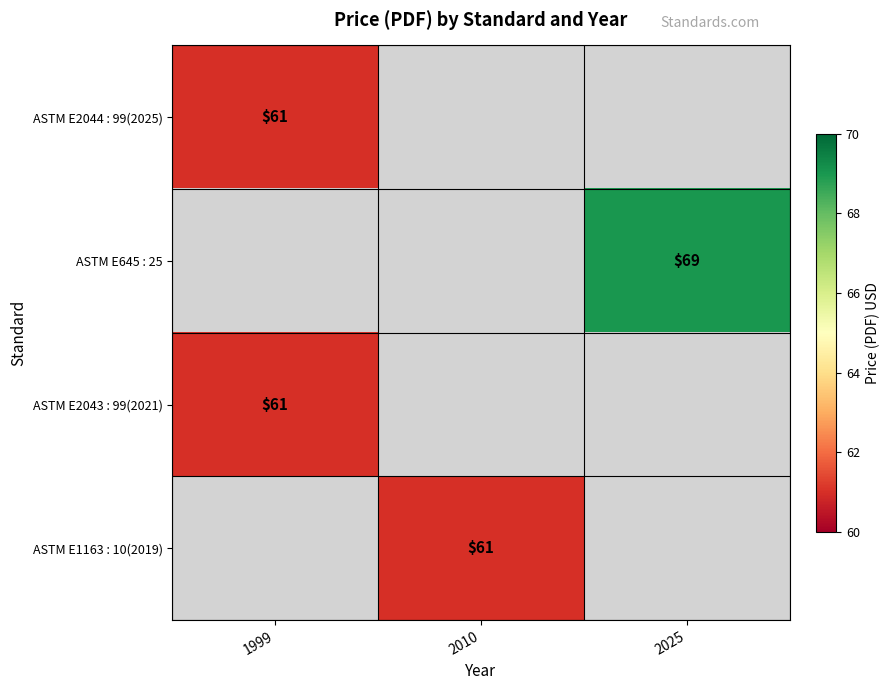

The value of ASTM E1163 : 10(2019) at 2010 is 61. True or false?

True